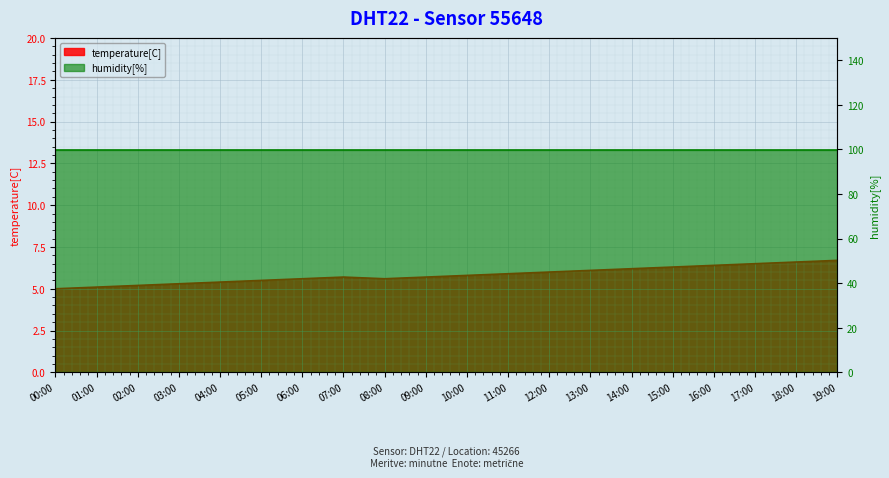

The value at 07:00 is 3.0. True or false?

False